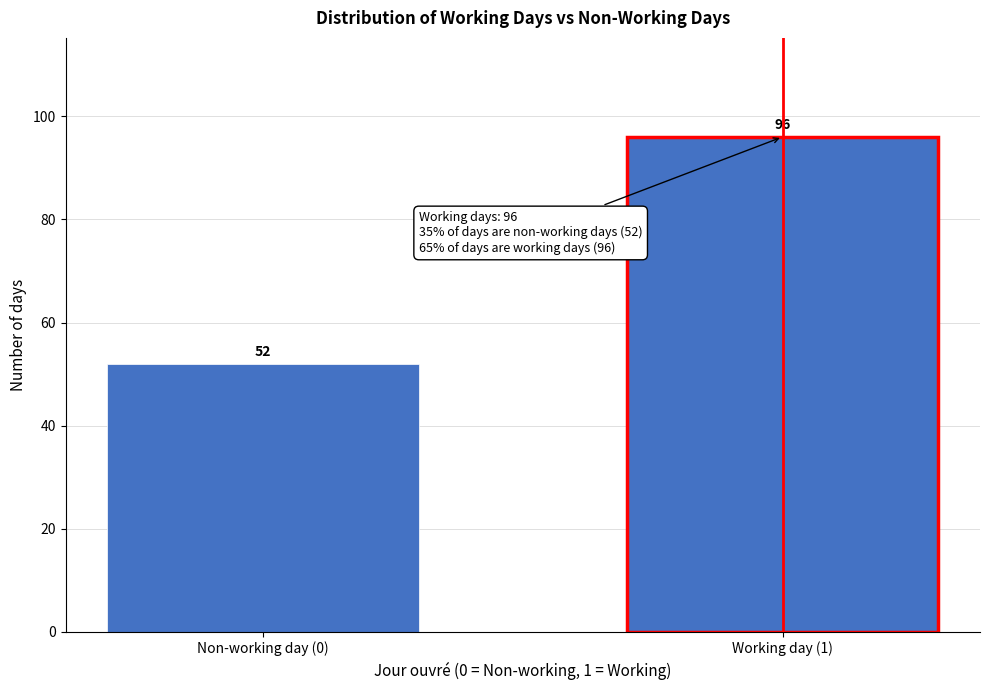

Reading right to left, transcribe all the data shown in this chart.

Working day (1)=96	Non-working day (0)=52